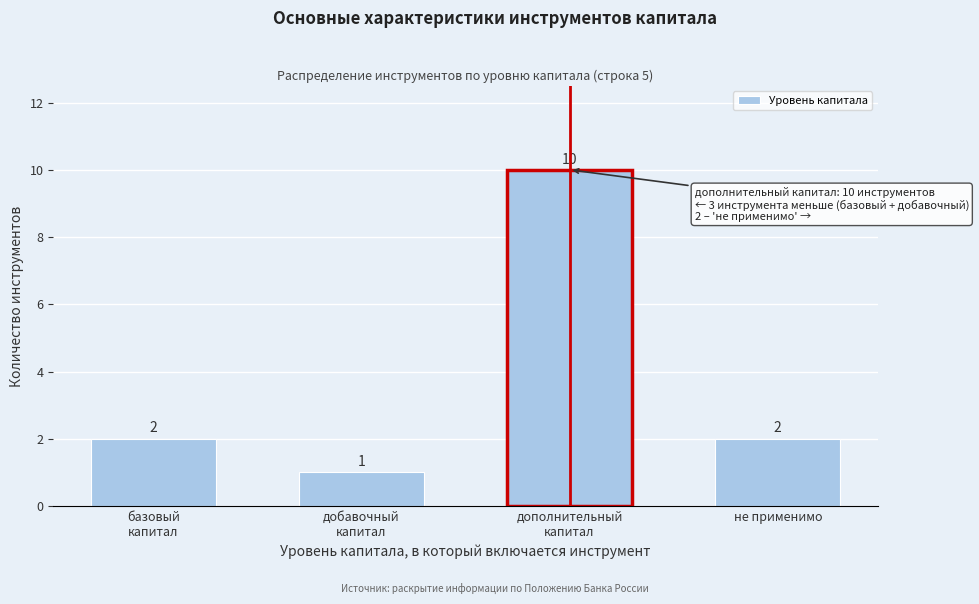

Reading left to right, list all the values displayed in this chart.

2	1	10	2